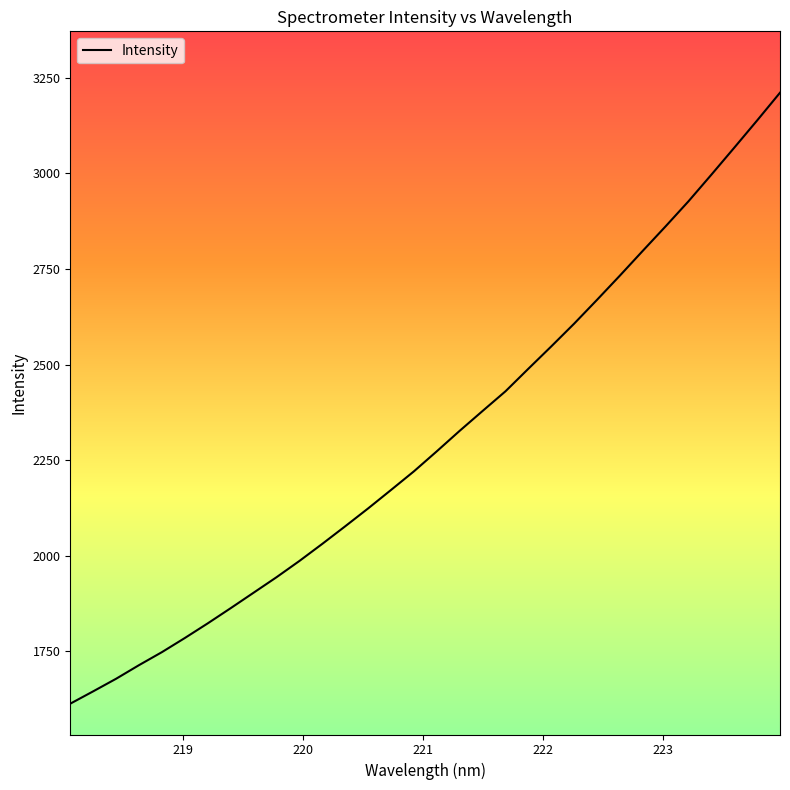

Reading right to left, what are all the values shown in this chart?

3211.0	3138.5	3067.2	2996.6	2927.1	2861.6	2797.4	2732.6	2669.2	2606.9	2547.3	2489.0	2429.9	2378.5	2326.6	2273.0	2220.6	2171.8	2123.6	2076.8	2030.9	1986.1	1943.6	1903.1	1862.6	1822.9	1784.6	1747.6	1713.6	1678.0	1645.1	1612.8